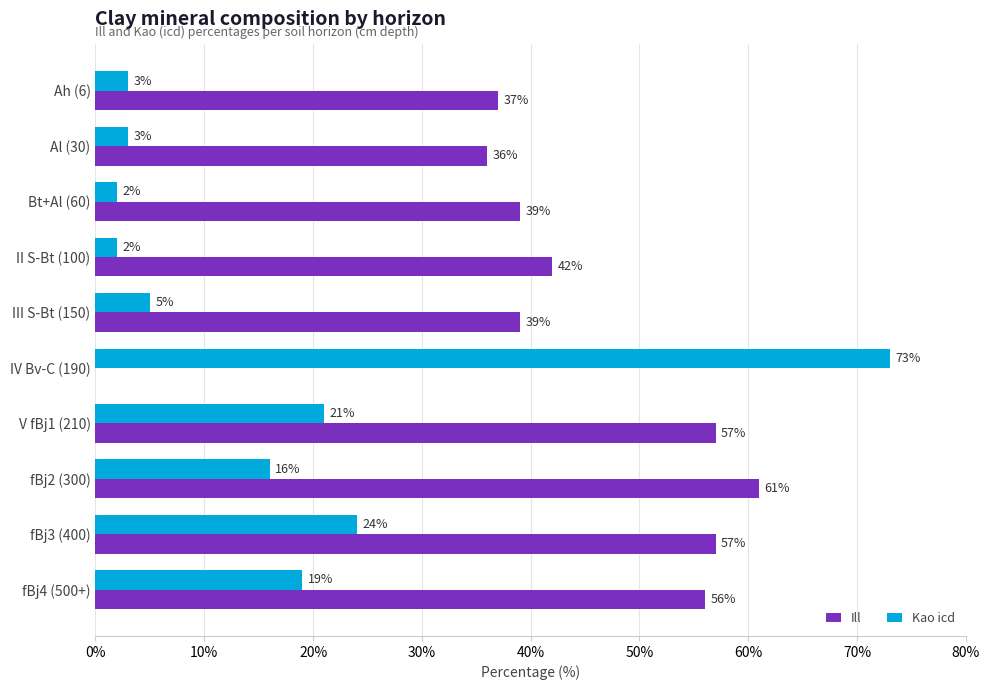

At which label does Kao icd reach its peak?

IV Bv-C (190)